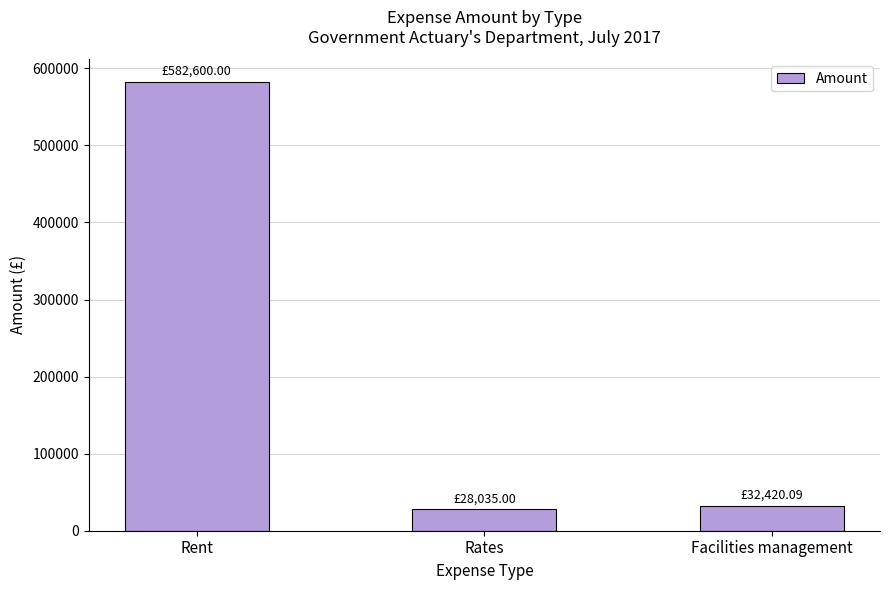

At which label is the value closest to 305317?

Facilities management